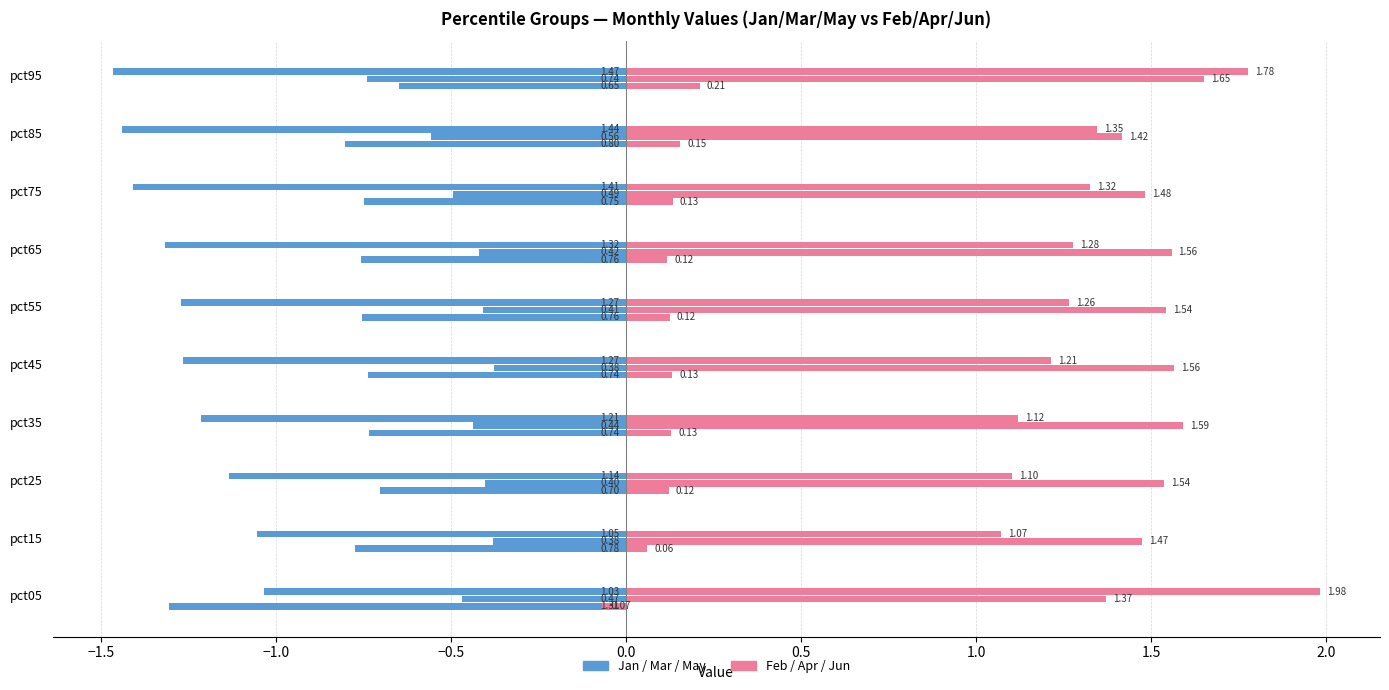

How many data points does each series have?

10